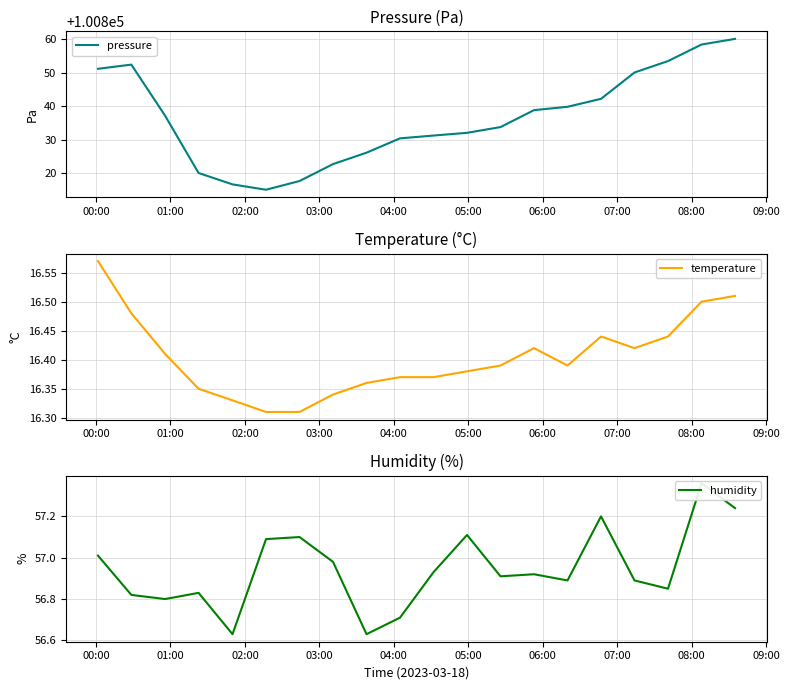

How many interior local valleys does the temperature series have?

2